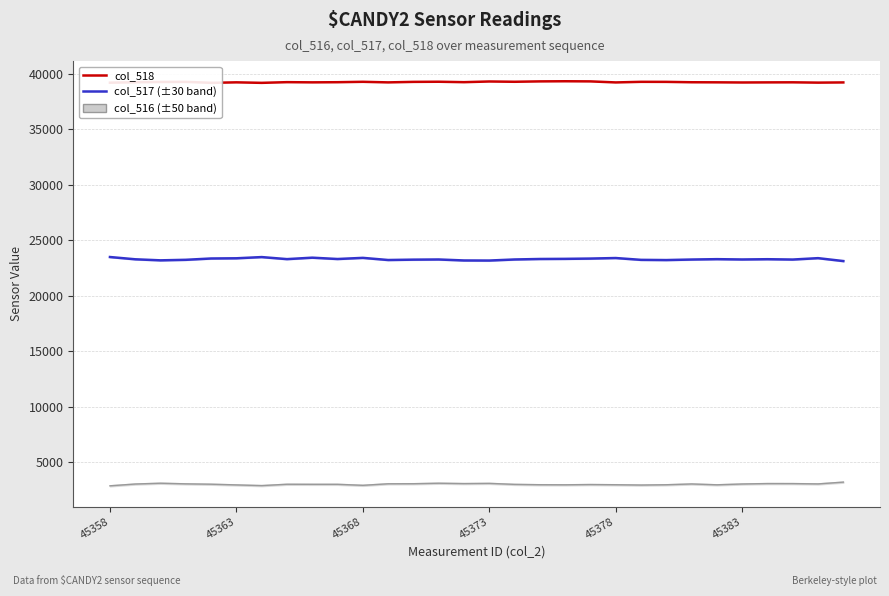

What is the difference between the maximum and minimum values in the col_517 series?

364